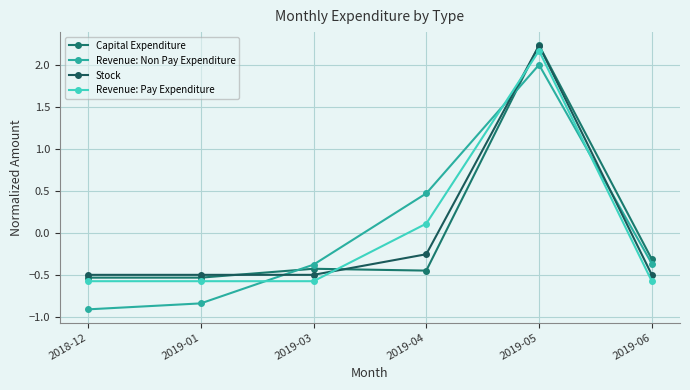

Reading right to left, extract all data points from this chart.

Capital Expenditure: 2019-06=-0.3	2019-05=2.2	2019-04=-0.4	2019-03=-0.4	2019-01=-0.5	2018-12=-0.5
Revenue: Non Pay Expenditure: 2019-06=-0.4	2019-05=2.0	2019-04=0.5	2019-03=-0.4	2019-01=-0.8	2018-12=-0.9
Stock: 2019-06=-0.5	2019-05=2.2	2019-04=-0.2	2019-03=-0.5	2019-01=-0.5	2018-12=-0.5
Revenue: Pay Expenditure: 2019-06=-0.6	2019-05=2.2	2019-04=0.1	2019-03=-0.6	2019-01=-0.6	2018-12=-0.6